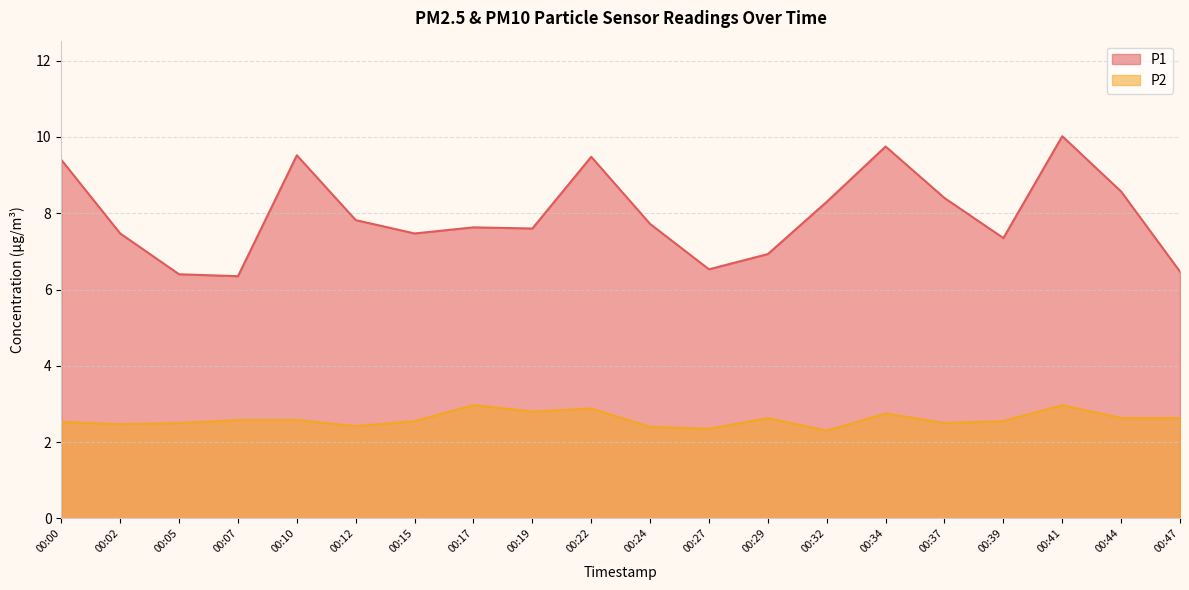

Where is the first local maximum for P1?

00:10